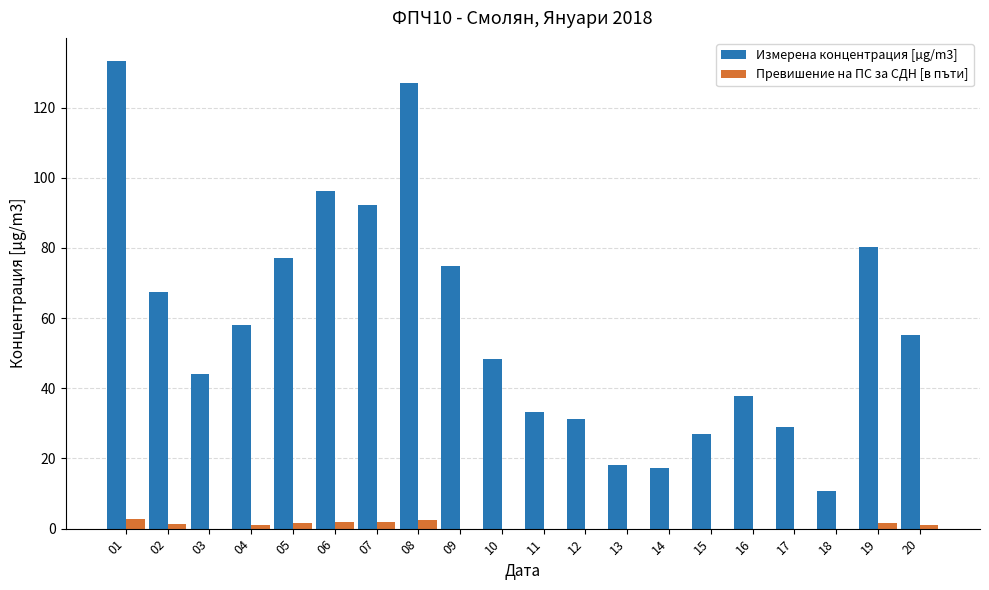

Are the bars grouped side by side (vs. stacked)?

Yes